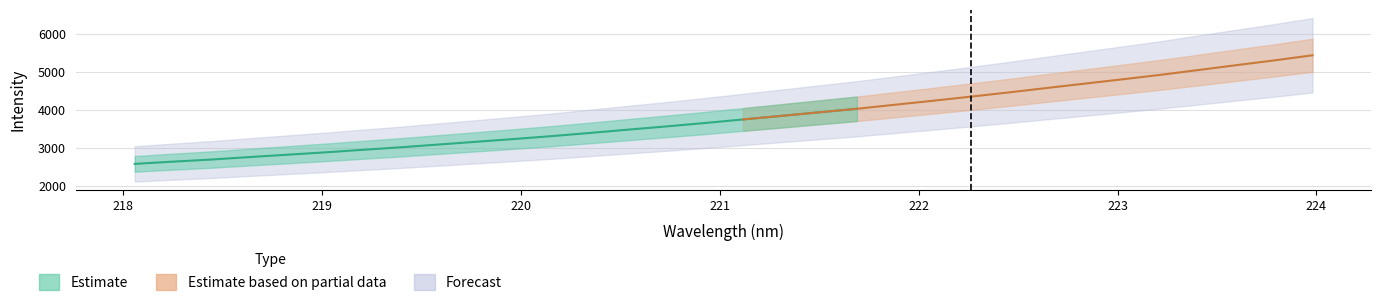

What is the value of the 7th point from the left?

2949.5